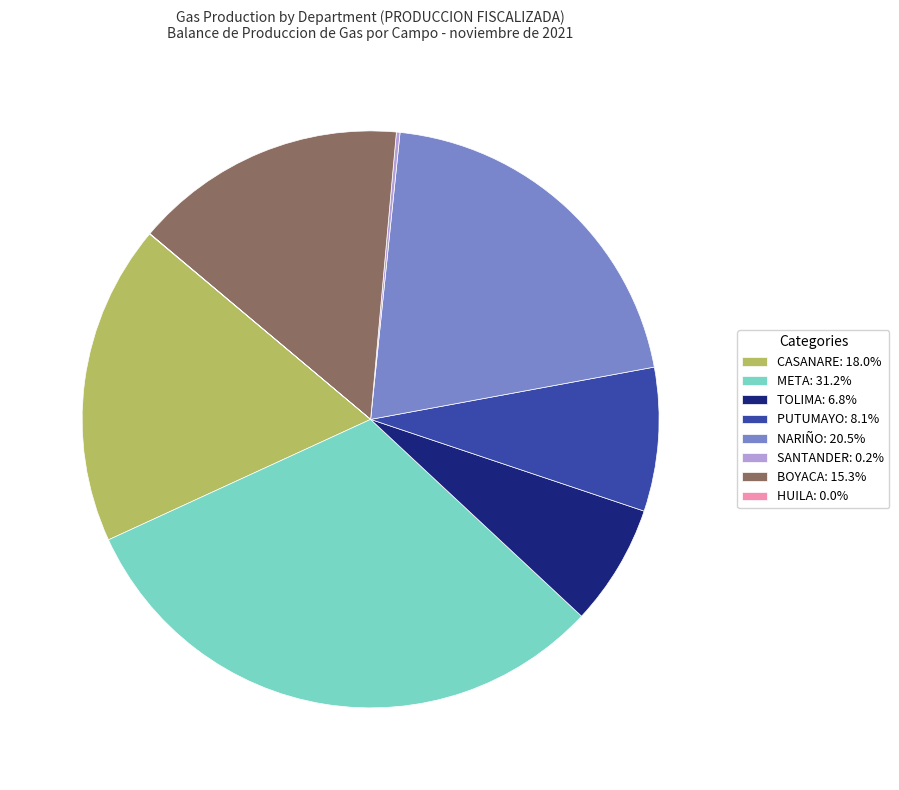

Is there a majority slice in this chart?

No